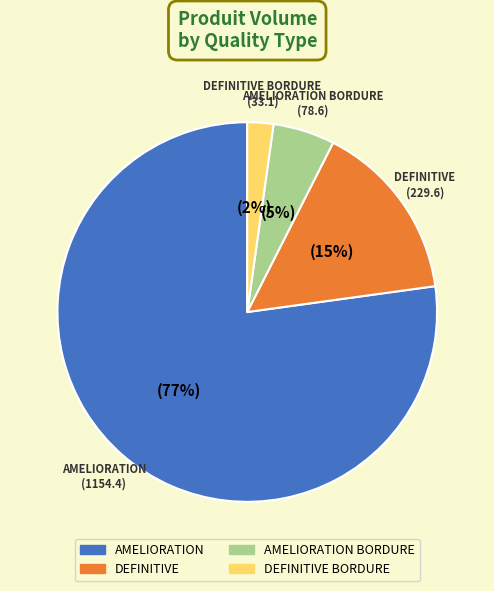

Which slice is the smallest?

DEFINITIVE BORDURE